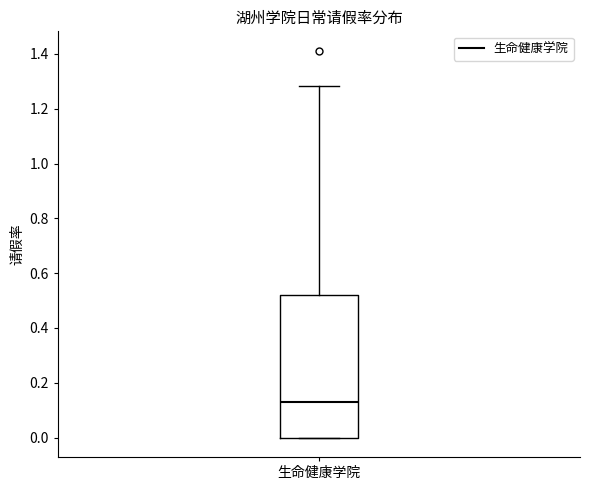

Read this box plot against the y-axis: the position of the median line, the range covered by the box, and the ends of both whiskers. The values are not printed on the chart, so give them approximately, as read against the axis.

median 0.12, box 0.00 to 0.52, whiskers 0.00 to 1.28